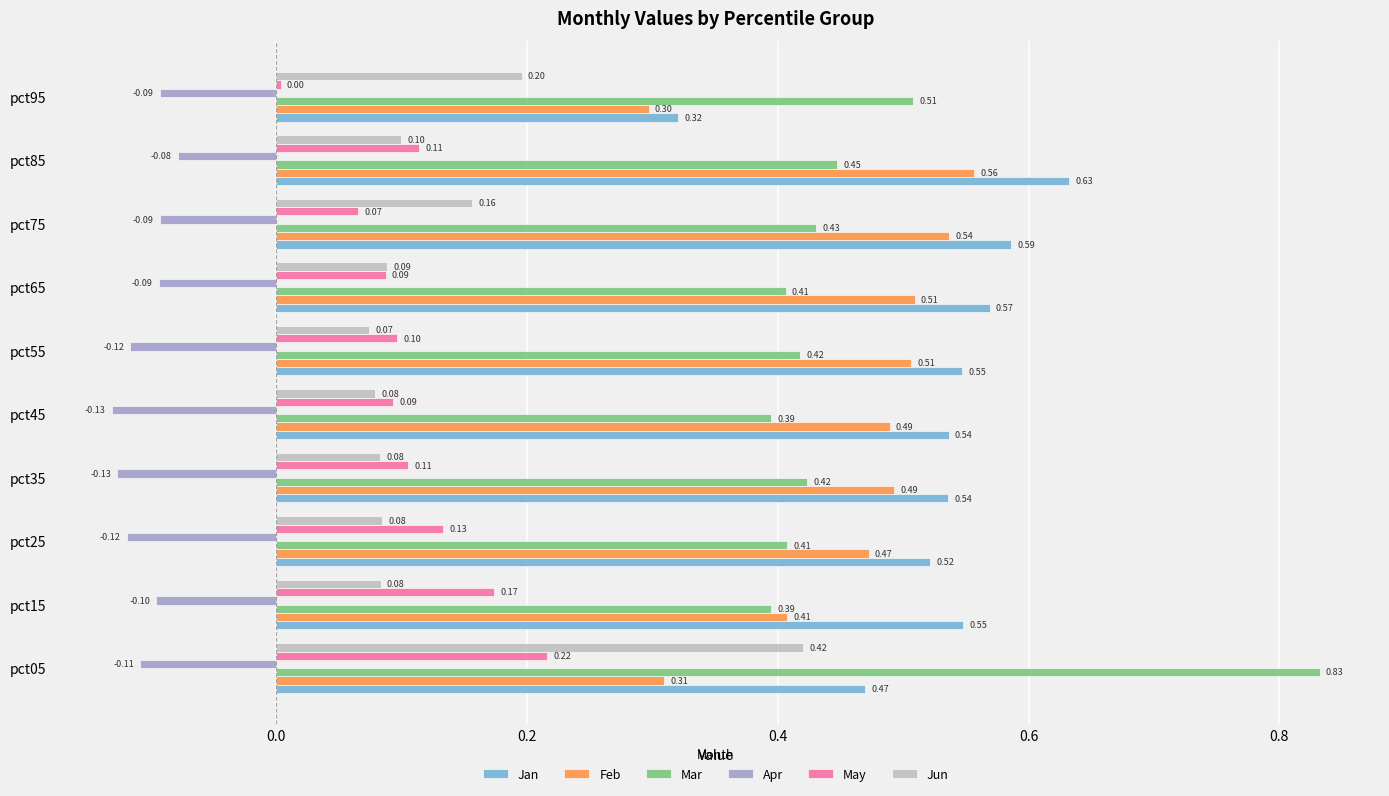

At pct75, list the series in order from smallest to largest.

Apr, May, Jun, Mar, Feb, Jan